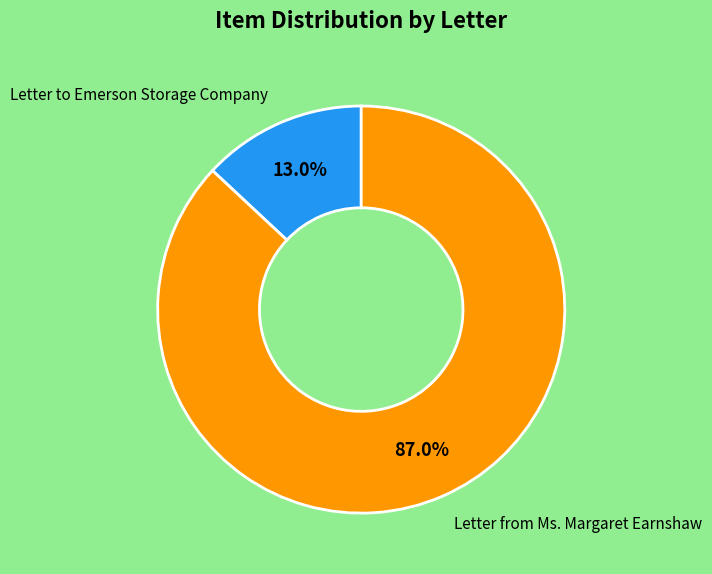

To the nearest percent, what portion does Letter to Emerson Storage Company represent?

13%